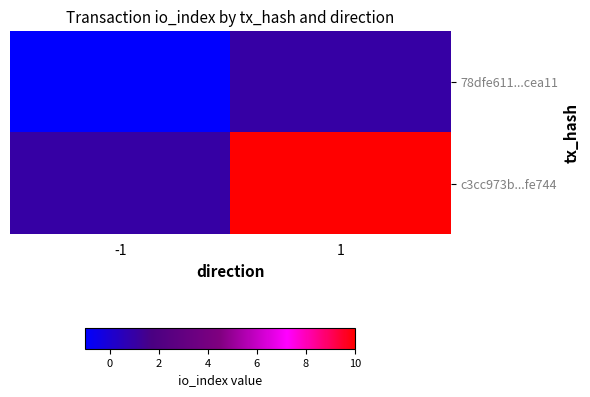

What is the difference between the highest and lowest values at 1?

9